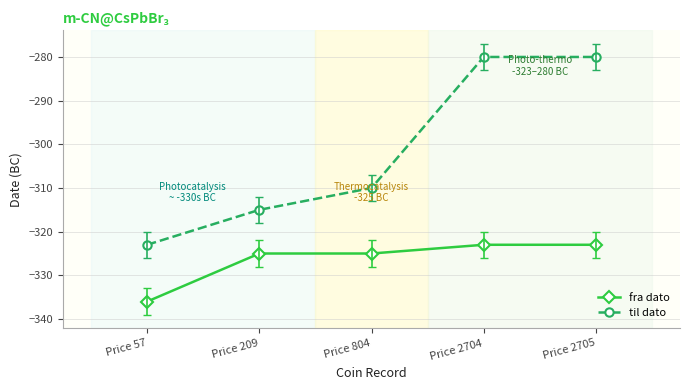

Which series has the largest total across all categories?

til dato